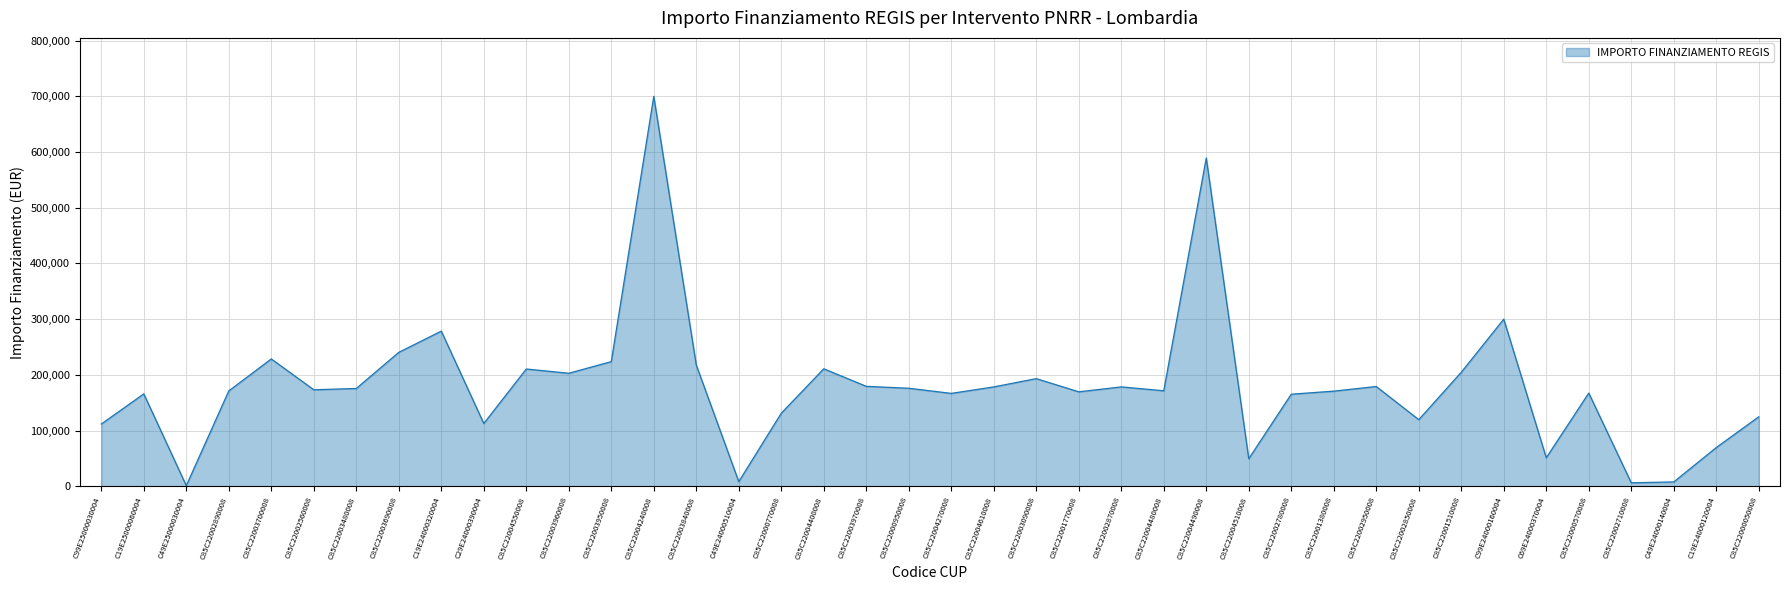

At which label is the value closest to 350467?

C99E24000160004